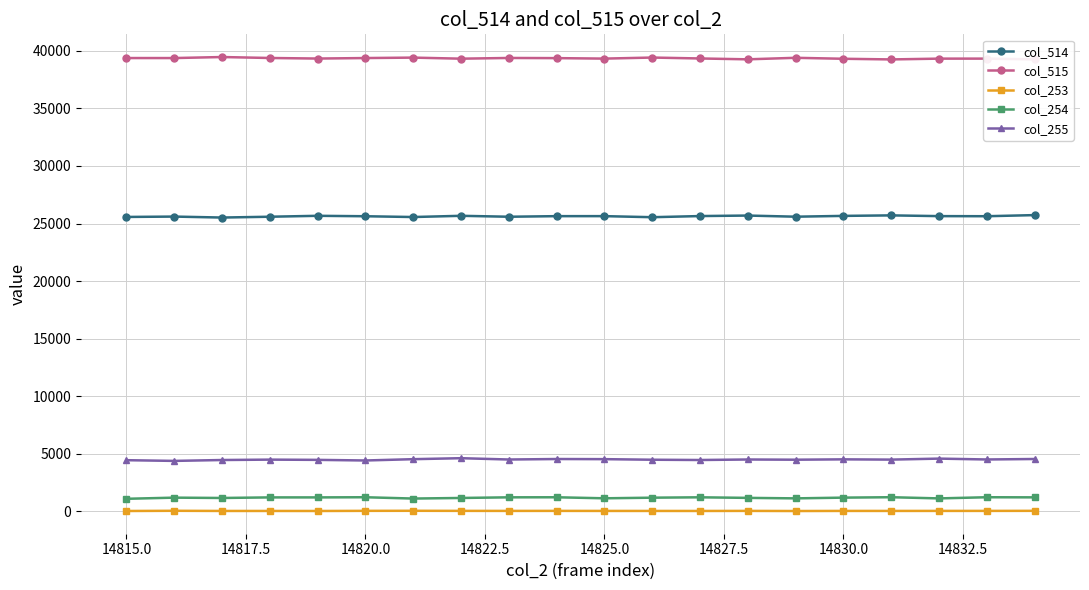

True or false: col_255 and col_254 intersect in this chart.

False